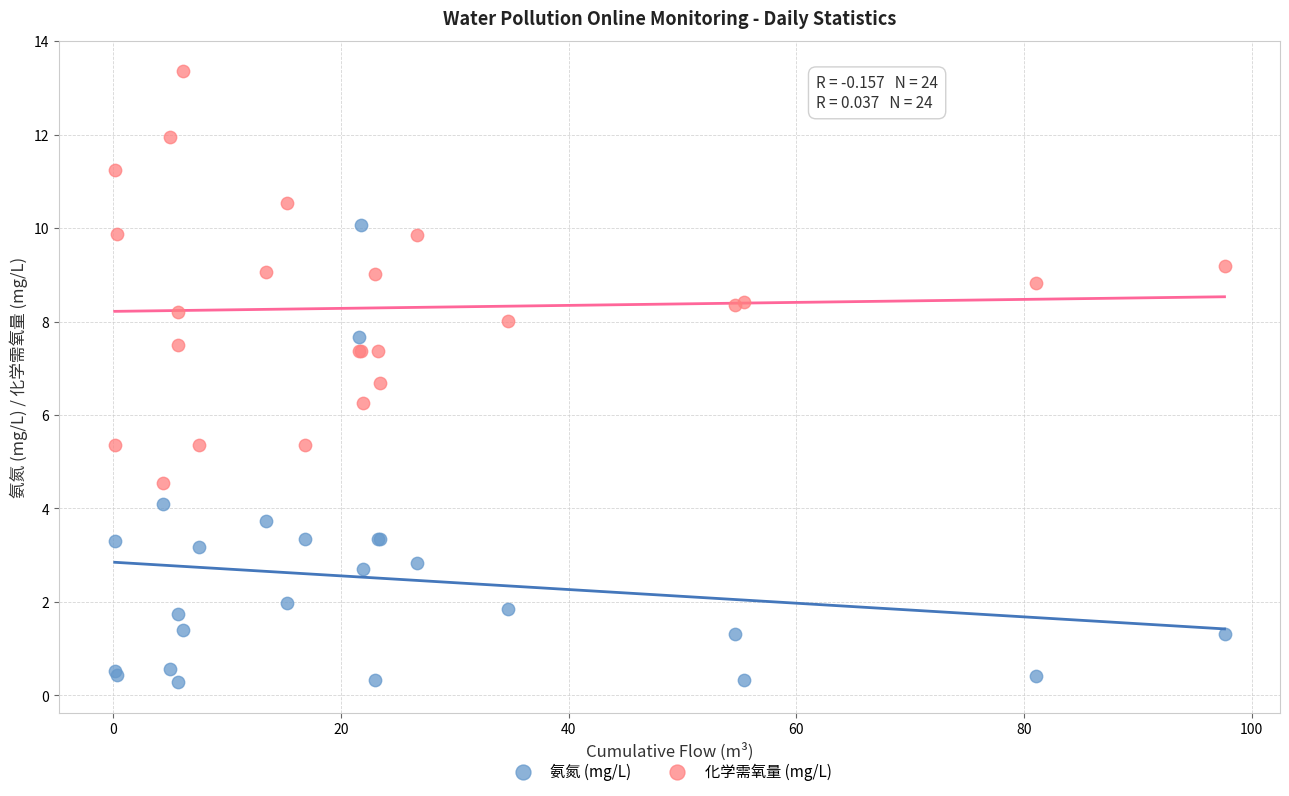

Which series reaches the minimum Y coordinate?

氨氮 (mg/L)